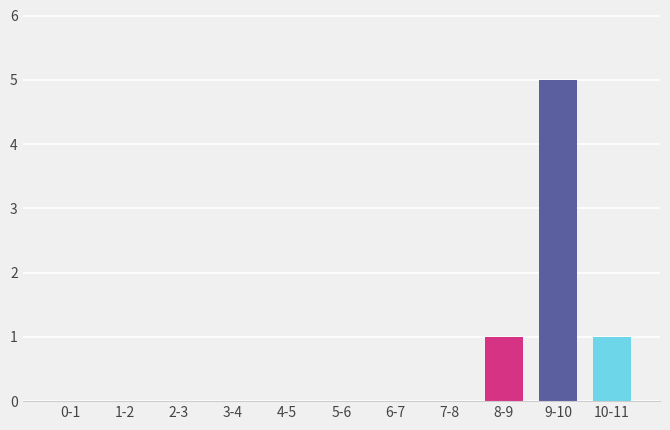

Reading left to right, what are all the values shown in this chart?

0-1=0	1-2=0	2-3=0	3-4=0	4-5=0	5-6=0	6-7=0	7-8=0	8-9=1	9-10=5	10-11=1